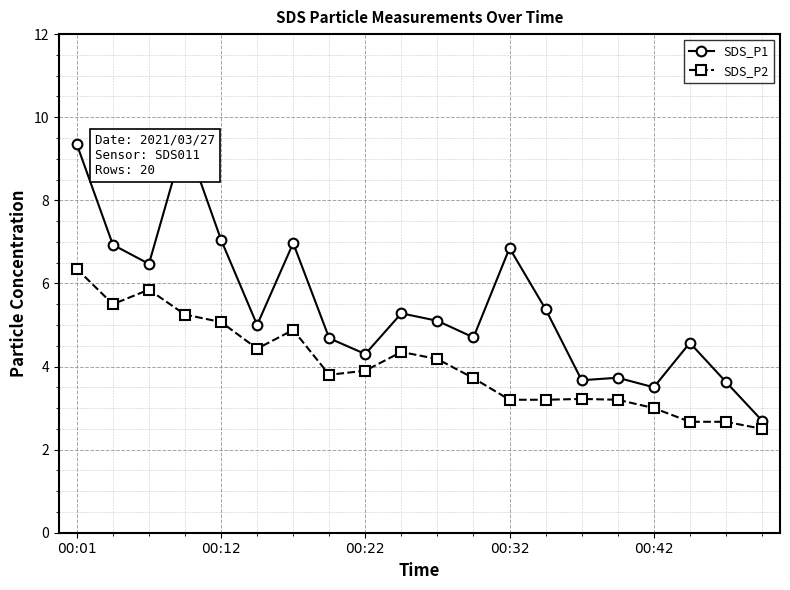

What is the total value across all series at 5?

9.4